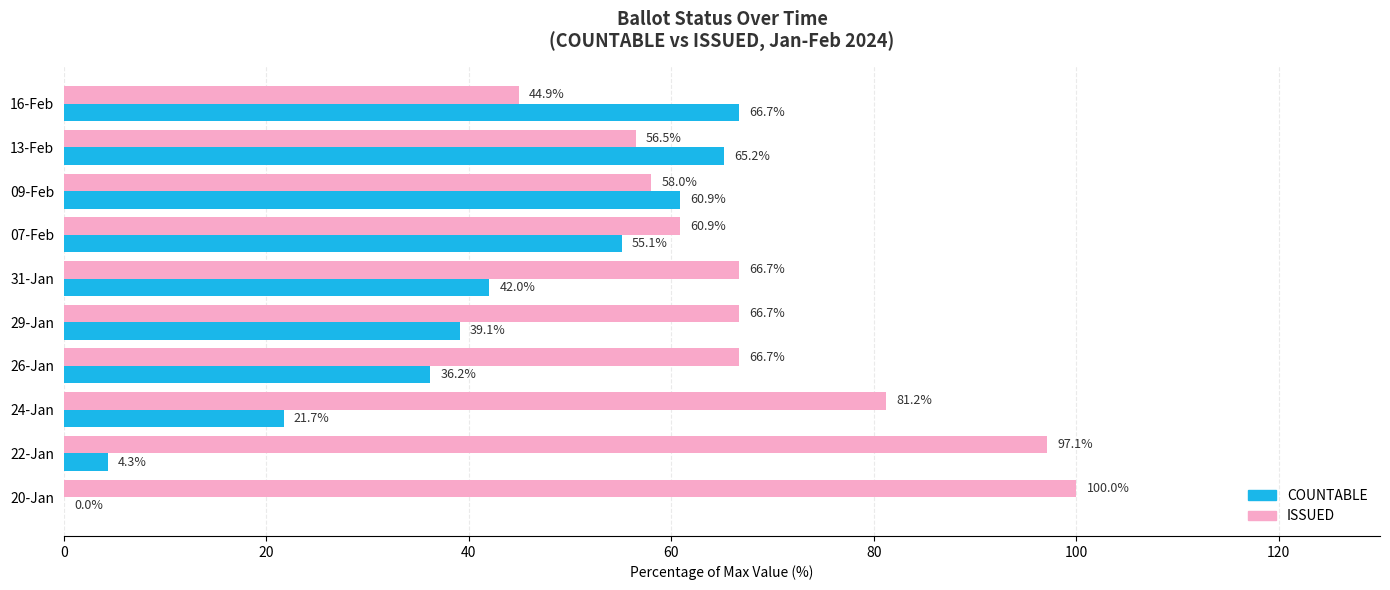

Between 31-Jan and 16-Feb, which series saw the biggest shift?

COUNTABLE